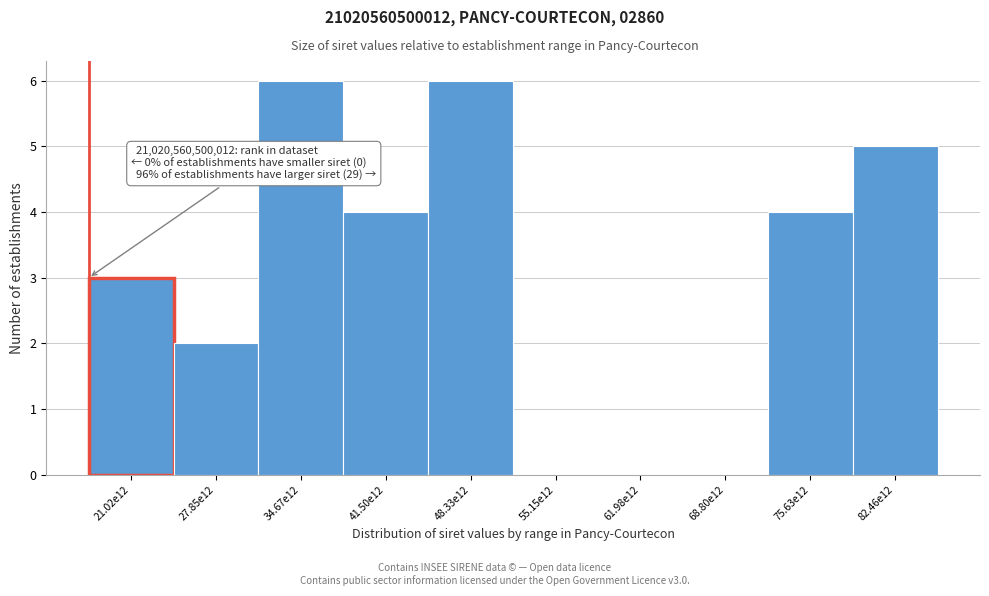

Reading left to right, list all the values displayed in this chart.

21.02e12=3	27.85e12=2	34.67e12=6	41.50e12=4	48.33e12=6	55.15e12=0	61.98e12=0	68.80e12=0	75.63e12=4	82.46e12=5